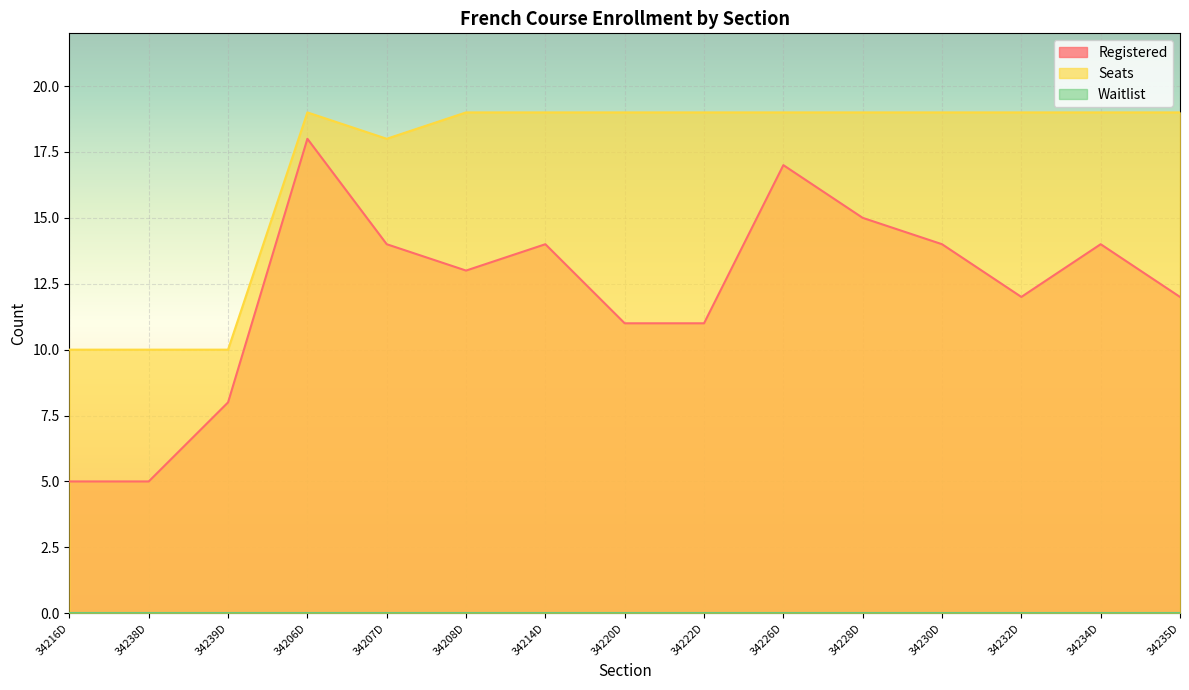

What value does the Registered series have at 34220D, to the nearest 10?

10